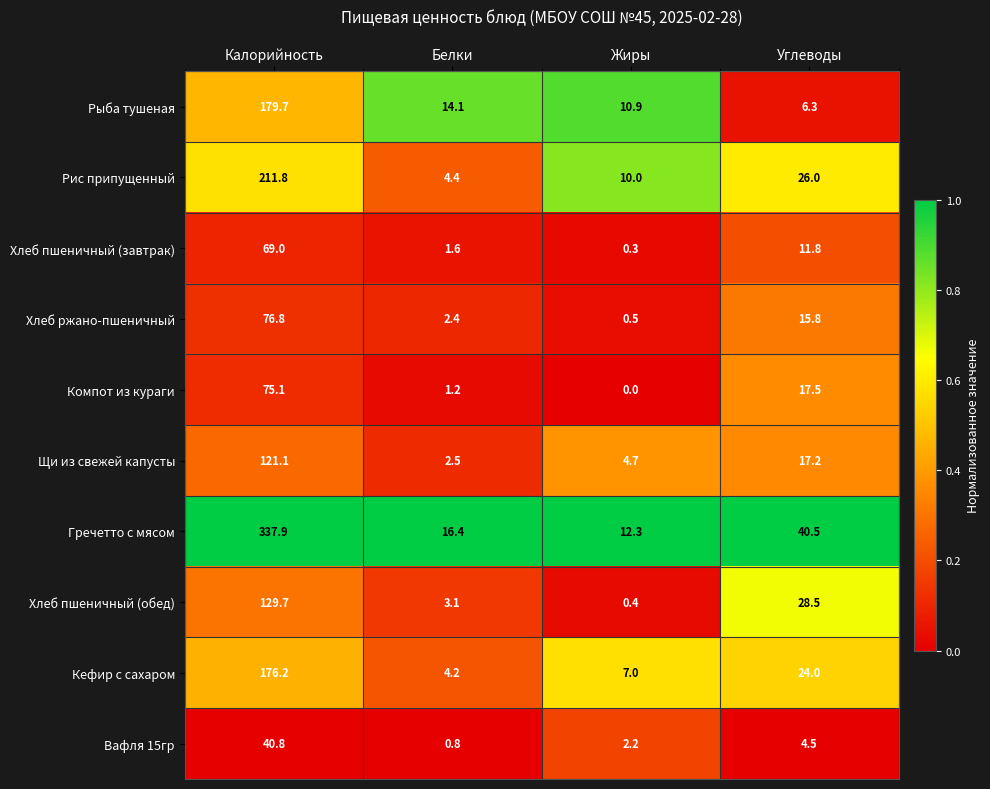

Which series has the widest spread of values?

Гречетто с мясом